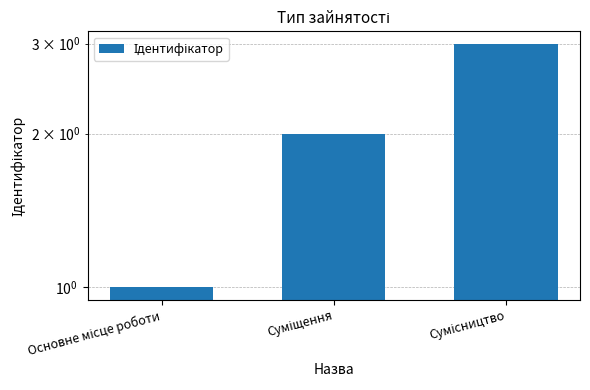

What is the value of the 2nd bar from the left?

2